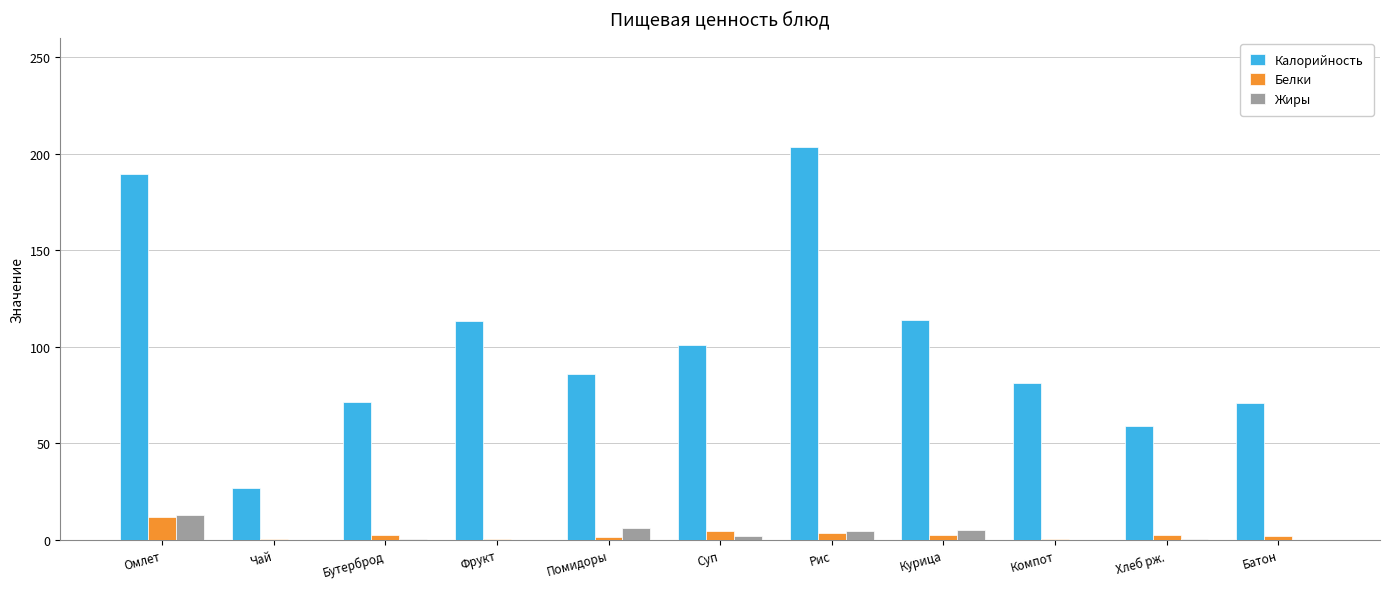

Which series has the widest spread of values?

Калорийность